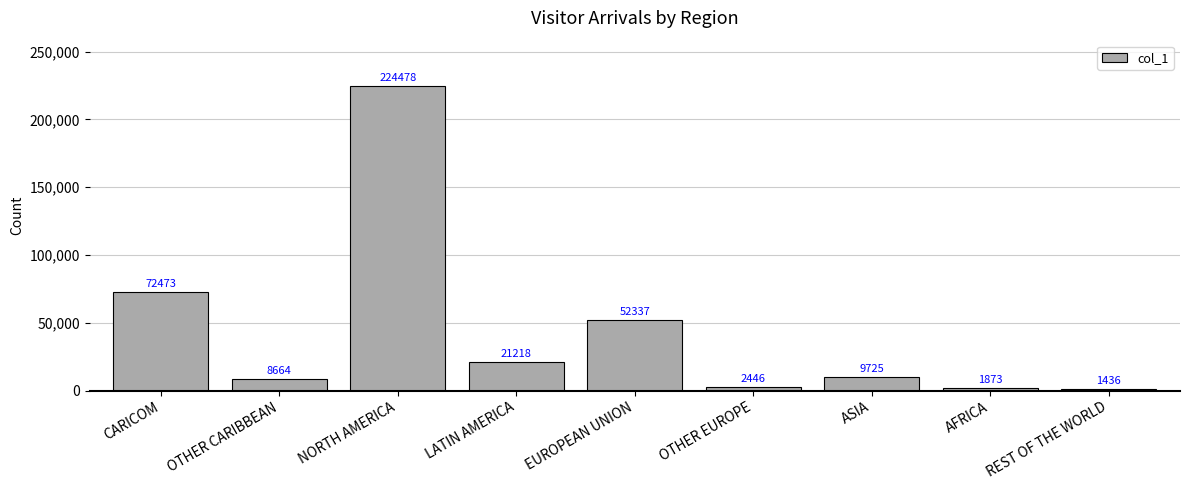

At which label is the value closest to 112957?

CARICOM